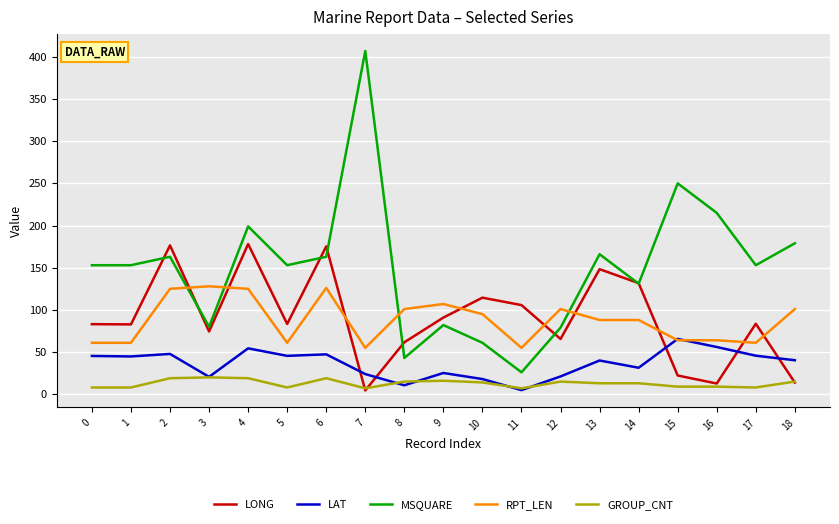

What is the greatest value displayed?

407.0